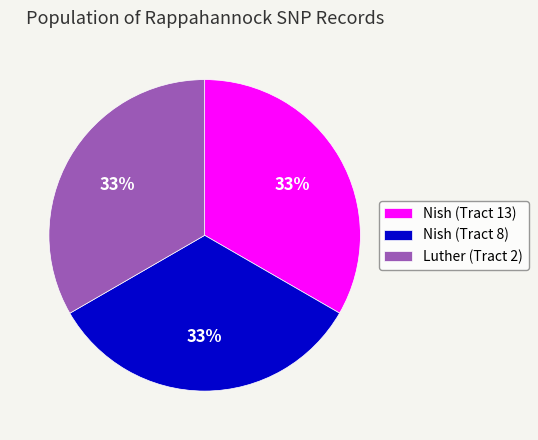

Is it true that Nish (Tract 8) is 48% of the pie?

False